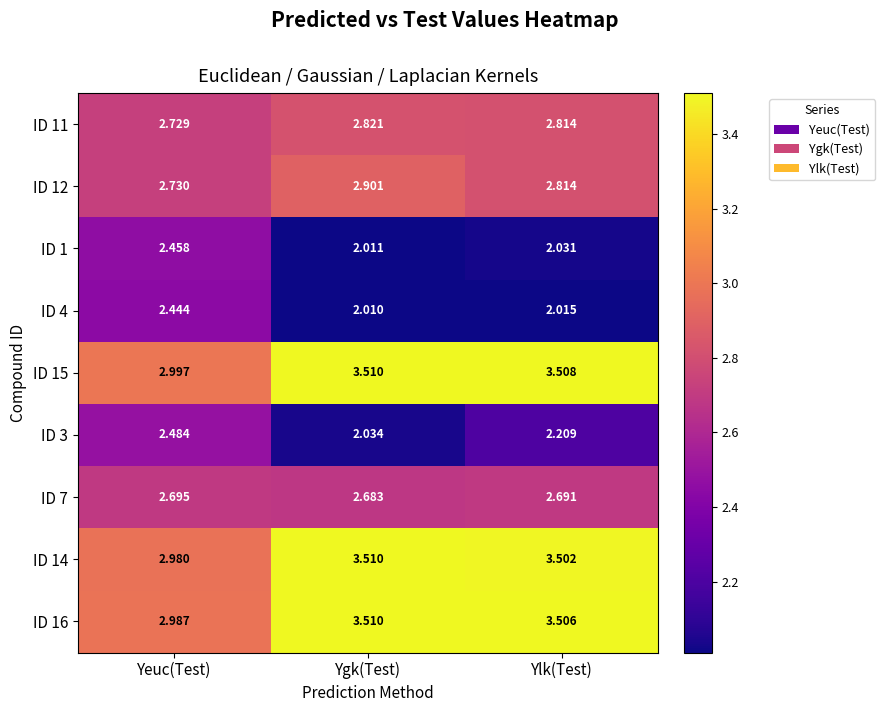

Is the value of ID 14 at Yeuc(Test) greater than the value of ID 7 at Ygk(Test)?

Yes